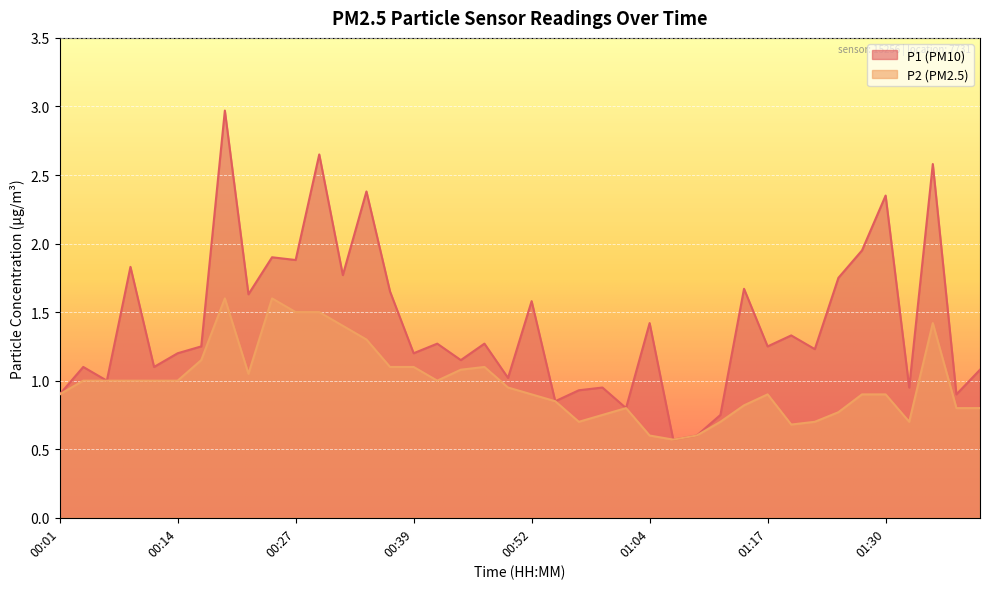

What is the difference between the second highest and minimum values in the P1 series?

2.1